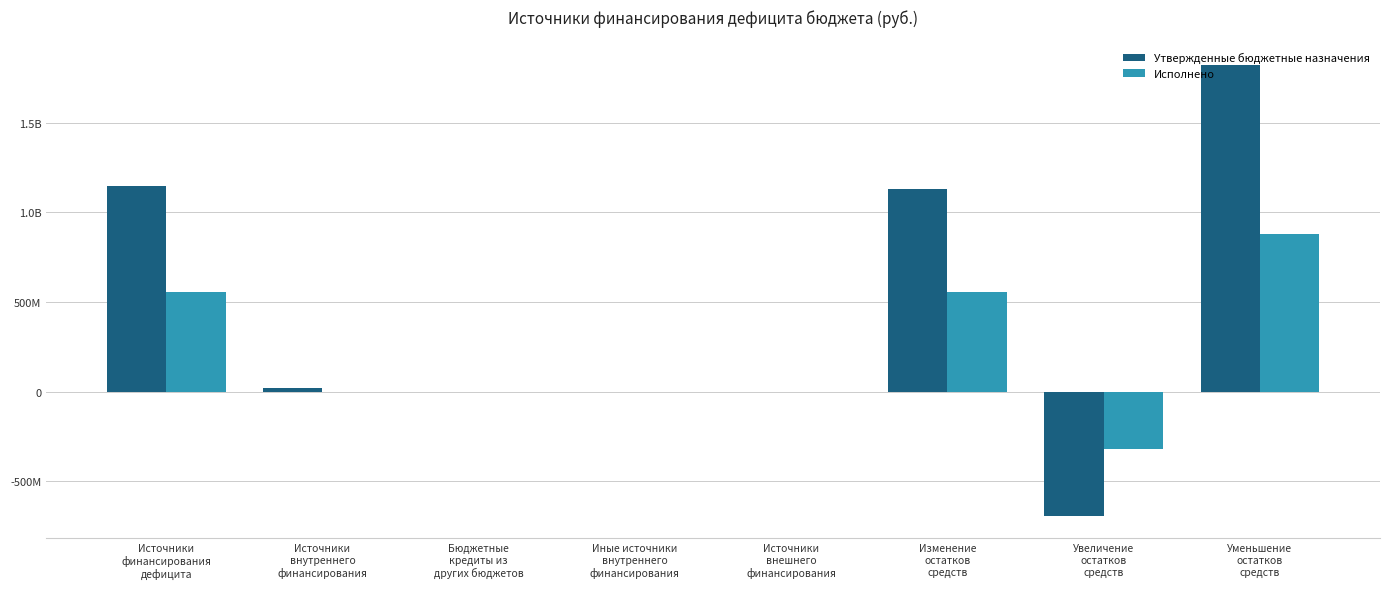

At how many categories does at least one series exceed 1243807723?

1